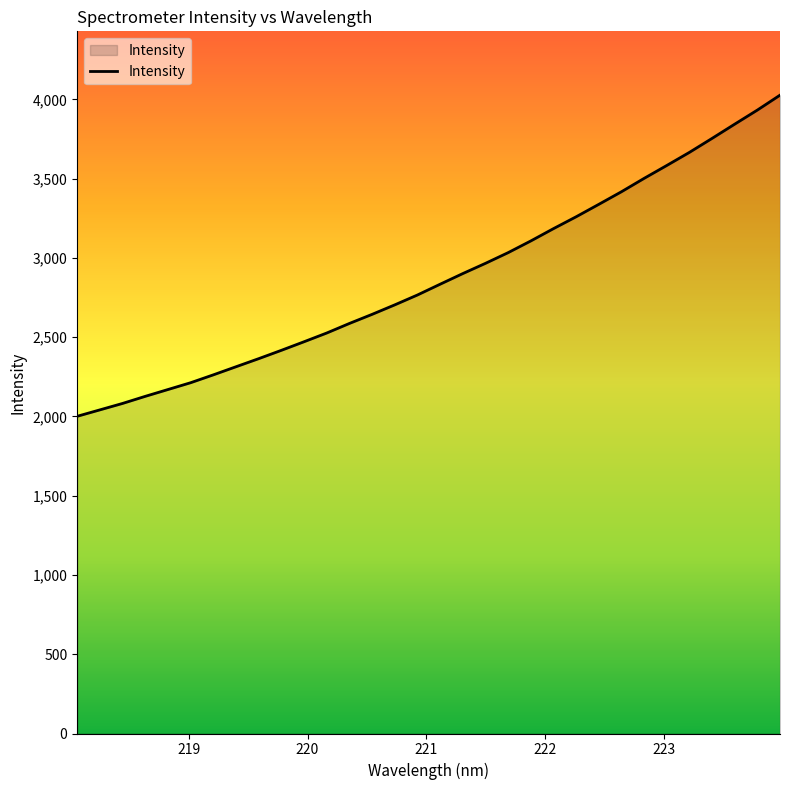

What is the difference between the maximum and minimum values?

2025.8